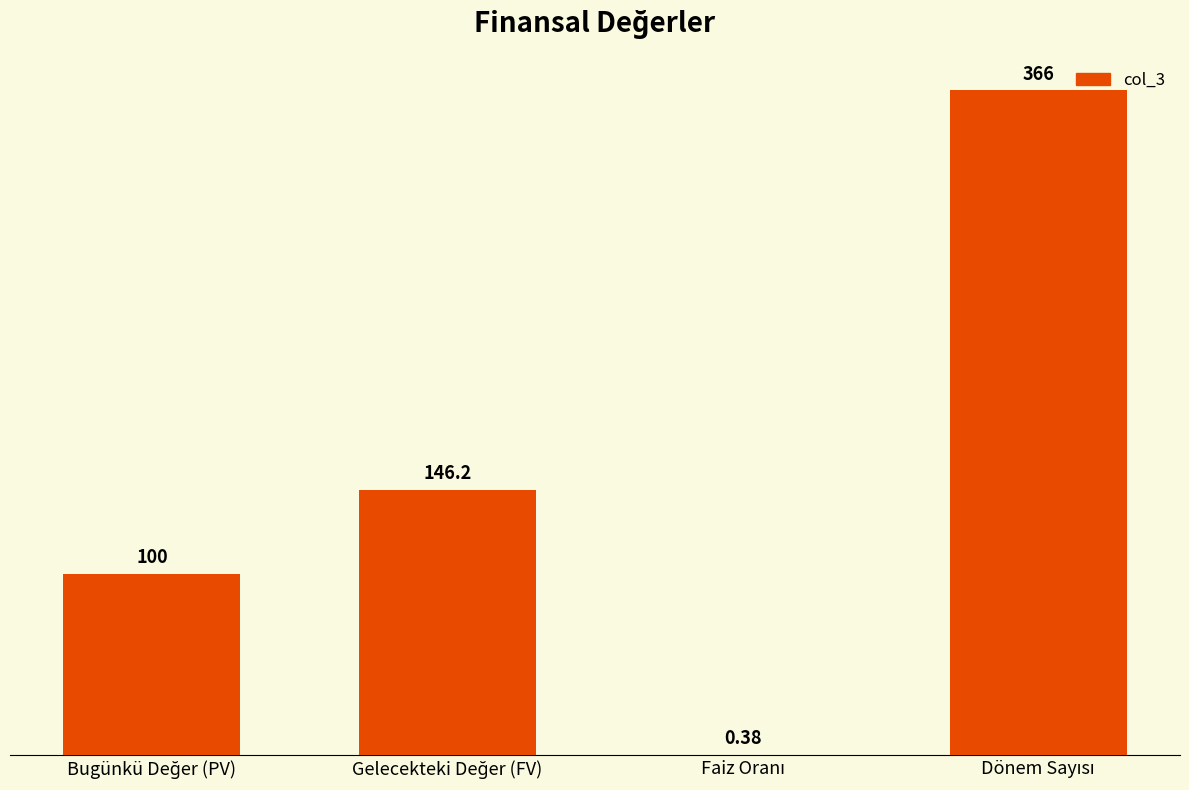

List the labels in order of value, smallest first.

Faiz Oranı, Bugünkü Değer (PV), Gelecekteki Değer (FV), Dönem Sayısı